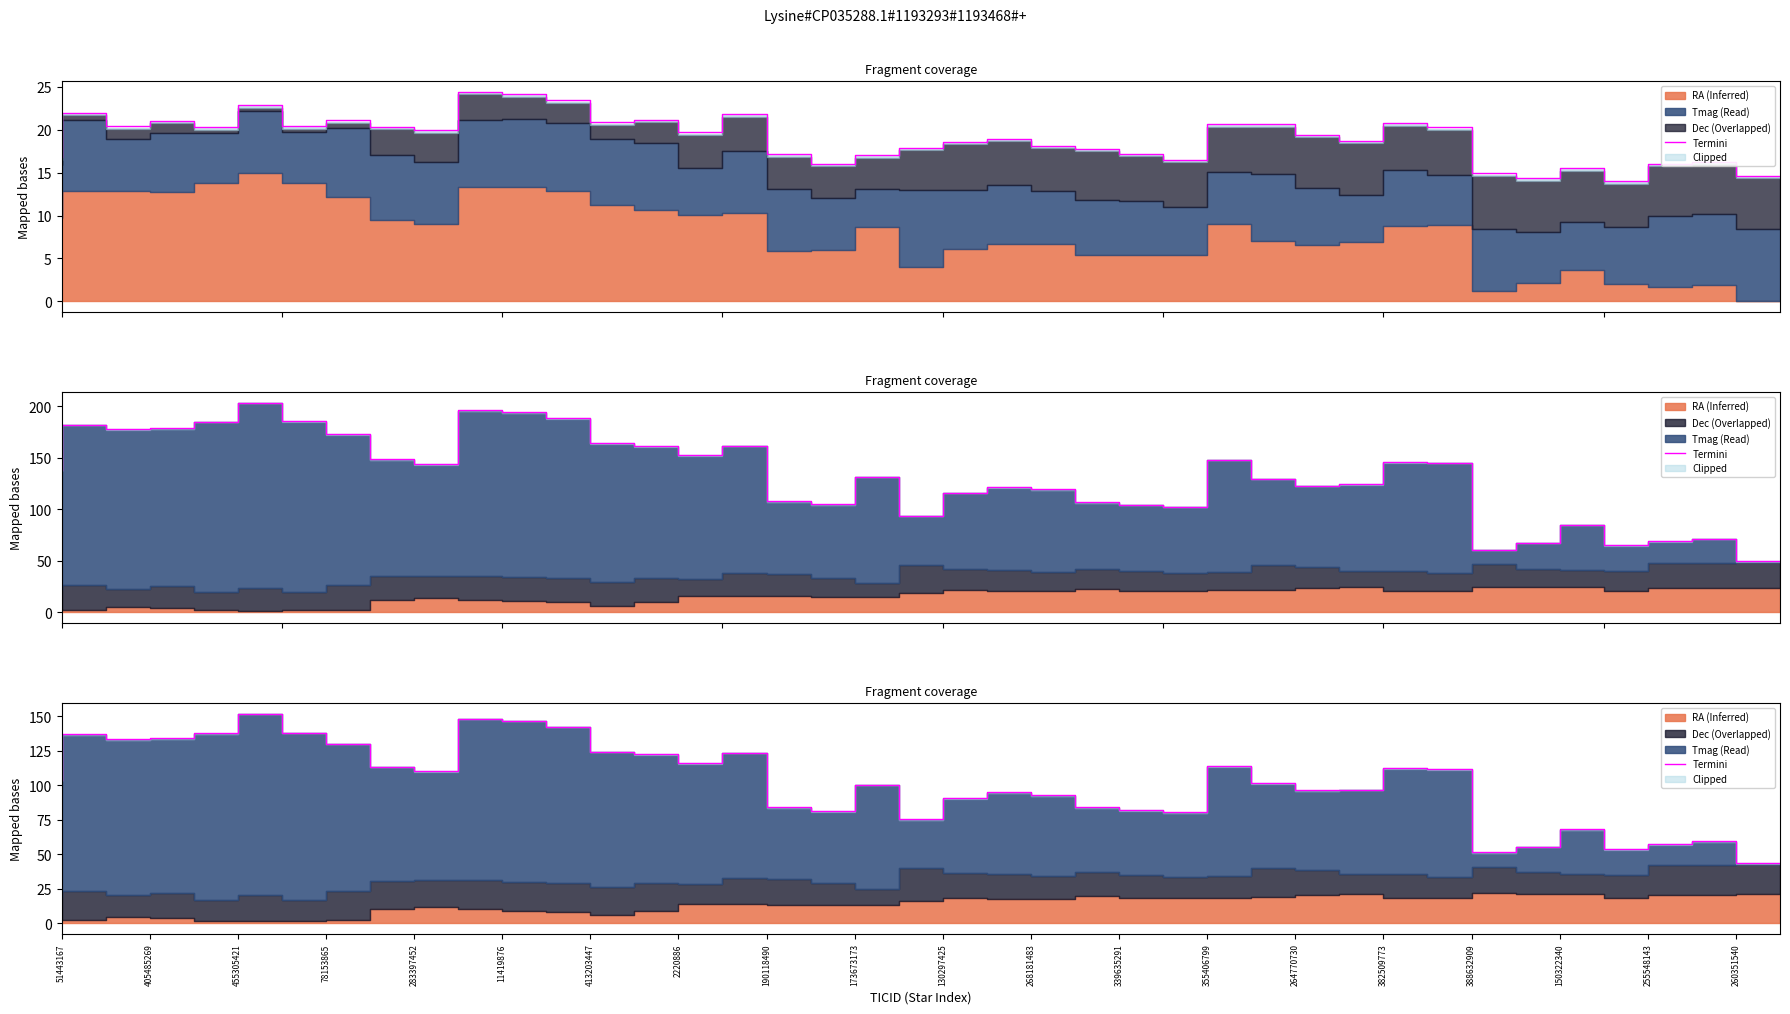

Count the number of values greater than 103.

20